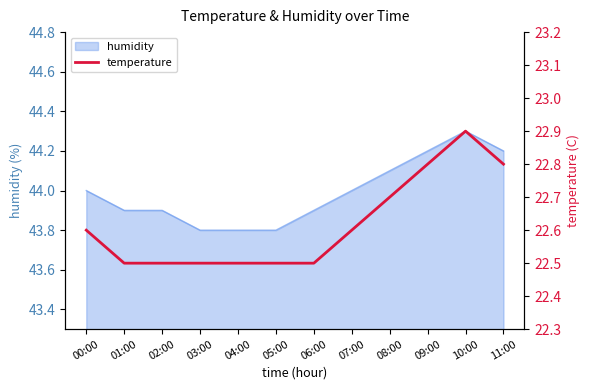

What is the difference between the values at 00:00 and 04:00?

0.1